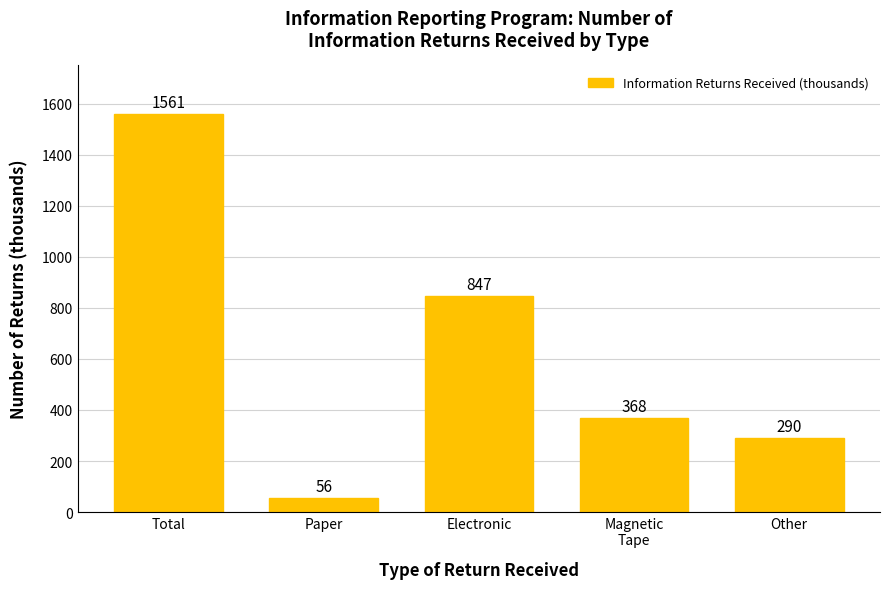

Reading right to left, transcribe all the data shown in this chart.

290	368	847	56	1561